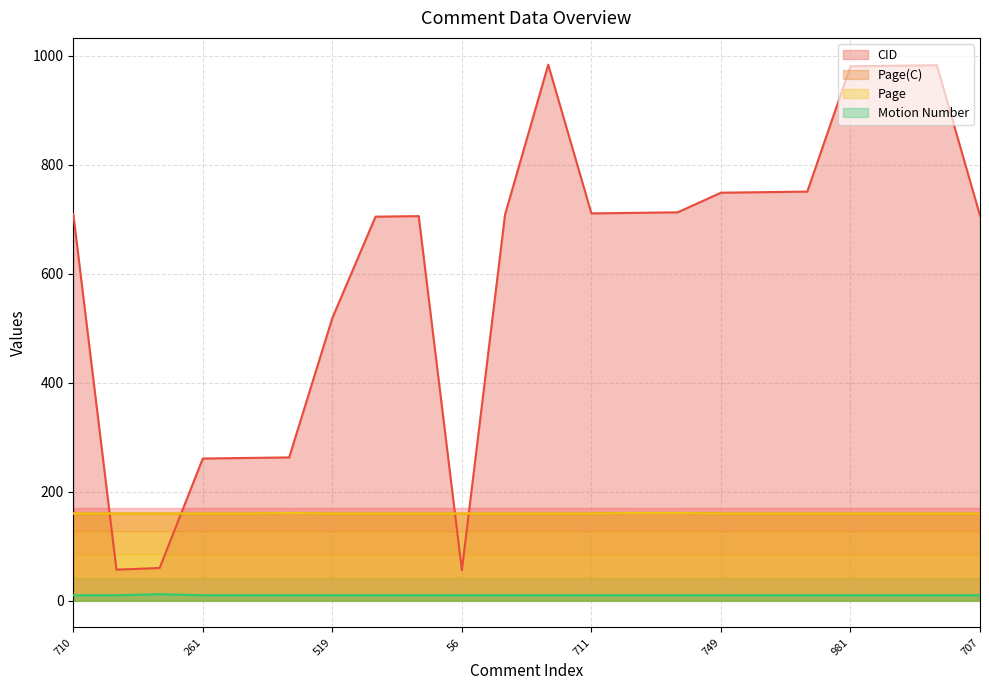

Which has a higher value, 983 or 706?

983